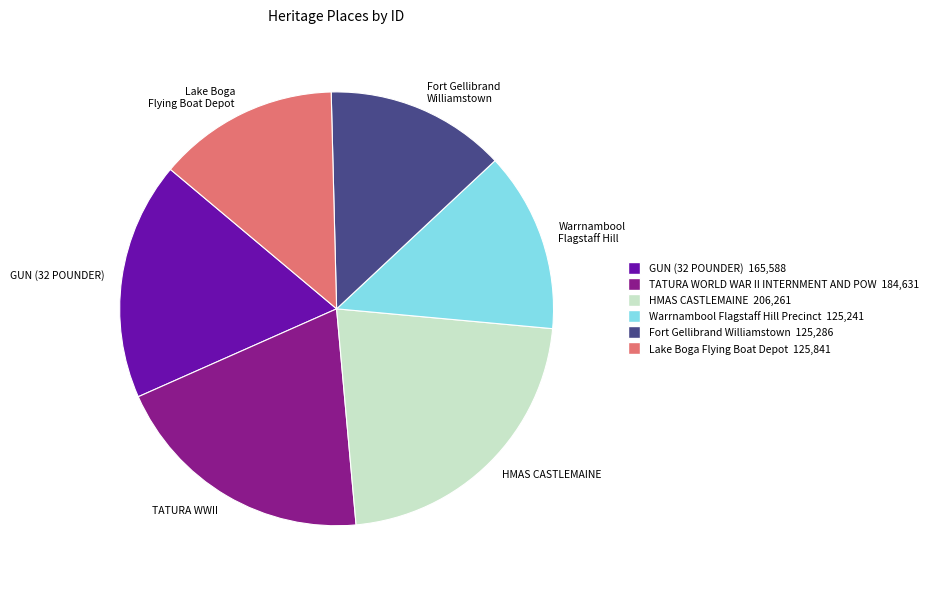

Which category has the biggest portion of the pie?

HMAS CASTLEMAINE